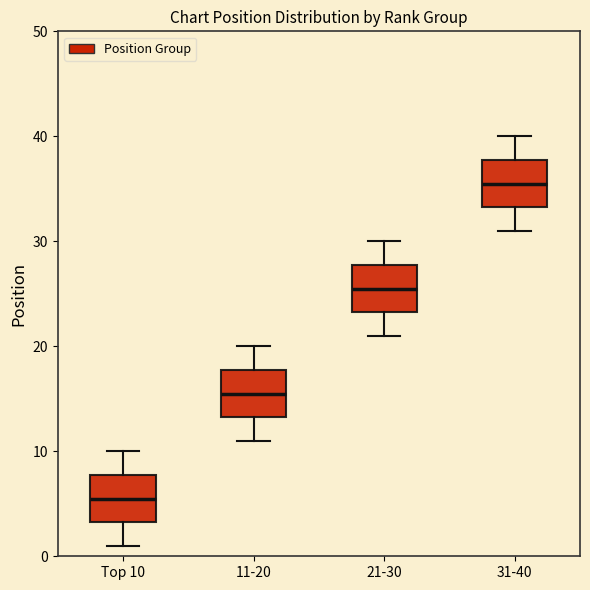

Where does the median line of the box for 21-30 sit on the y-axis? The values are not printed on the chart, so give them approximately, as read against the axis.

26